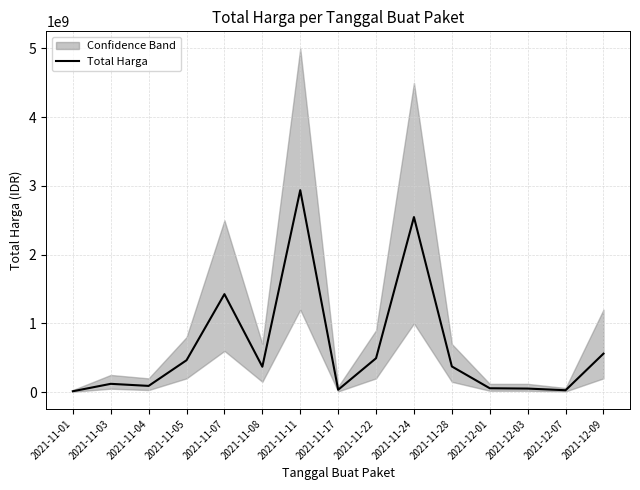

True or false: the data shows 4023650 at 2021-11-01.

False